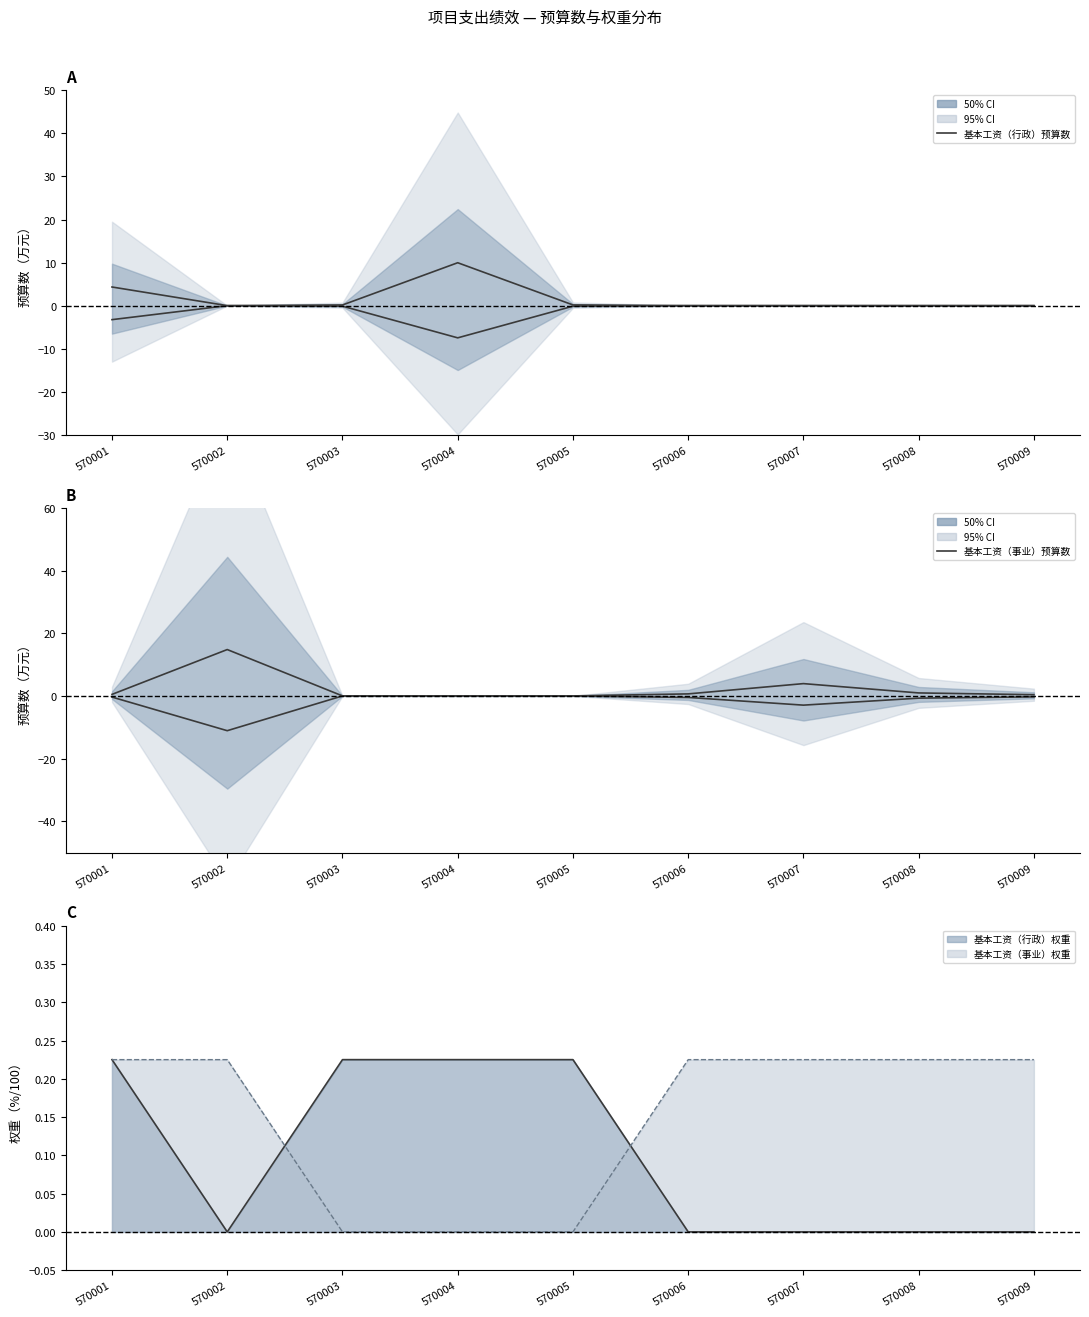

In 基本工资（事业）预算数, how many points are higher than both neighbors (excluding endpoints)?

2